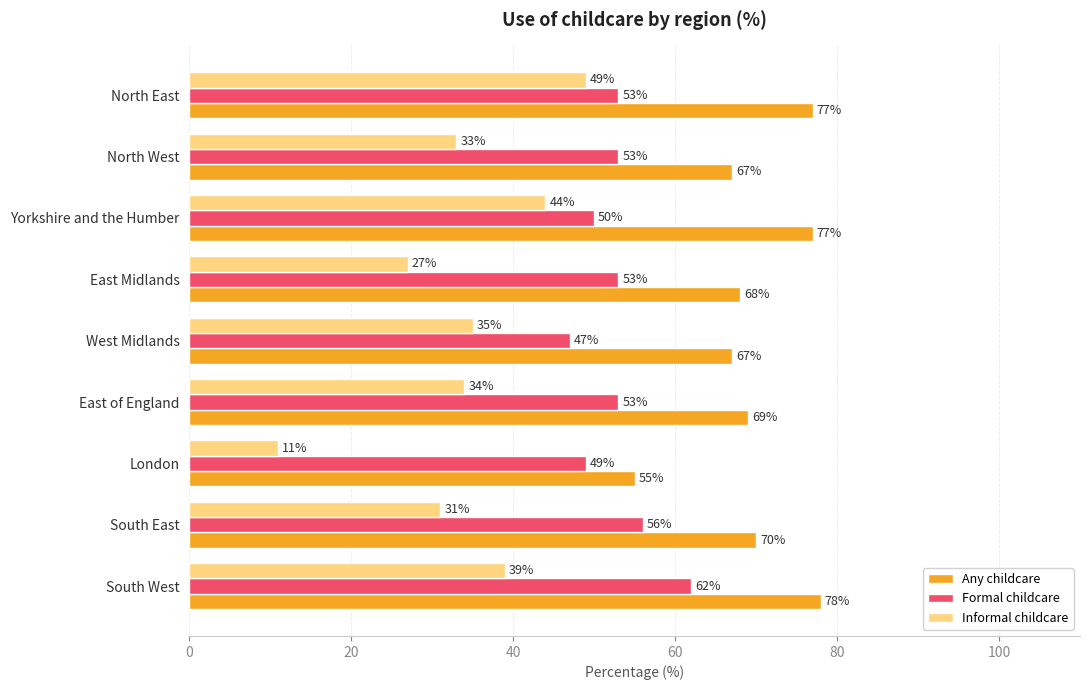

At how many categories does at least one series exceed 36?

9